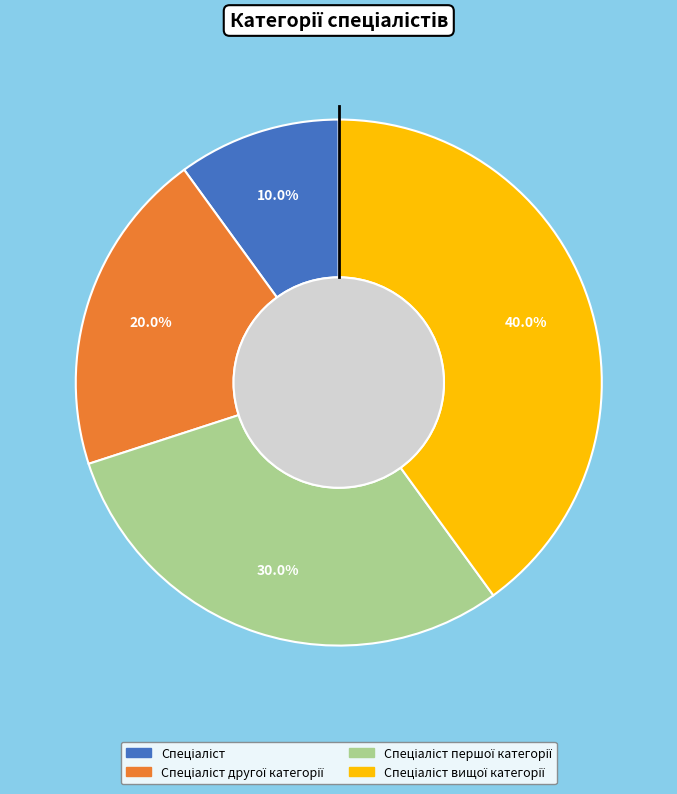

Does any single category account for the majority?

No